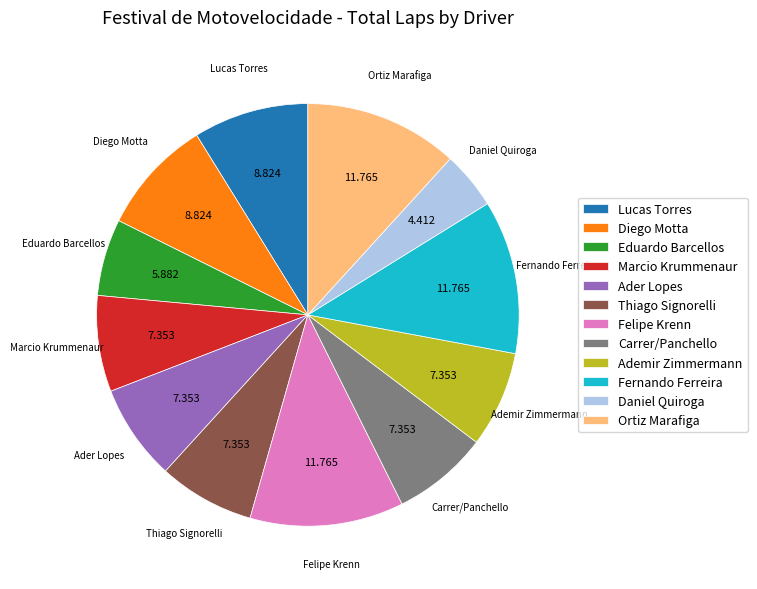

Which category has the smallest portion of the pie?

Daniel Quiroga